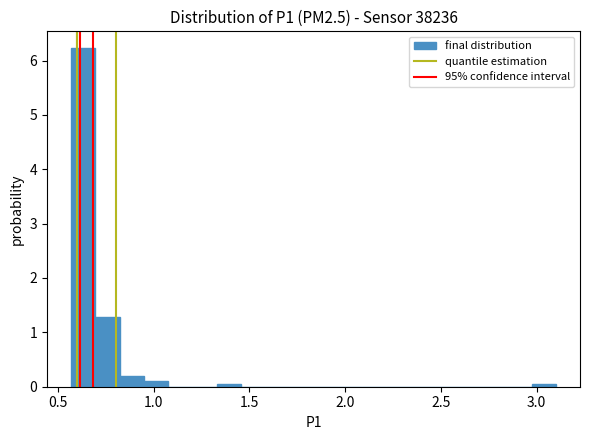

Read against the x-axis, roughly where is the centre of the tallest bar?

0.65